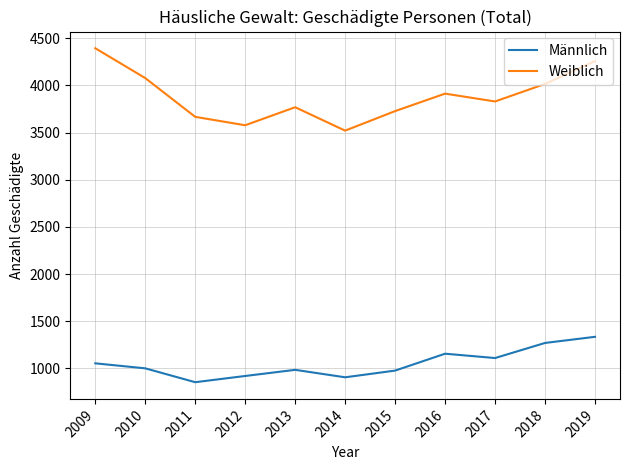

List the series in order of their peak value, lowest first.

Männlich, Weiblich